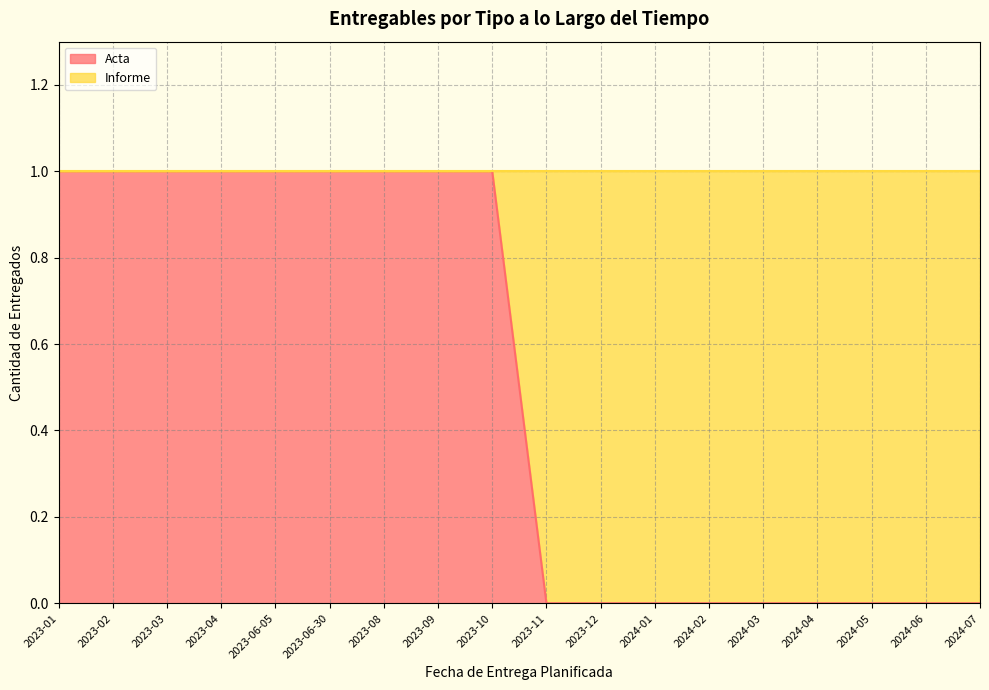

Rank the categories by value from highest to lowest.

2023-01, 2023-02, 2023-03, 2023-04, 2023-06-05, 2023-06-30, 2023-08, 2023-09, 2023-10, 2023-11, 2023-12, 2024-01, 2024-02, 2024-03, 2024-04, 2024-05, 2024-06, 2024-07